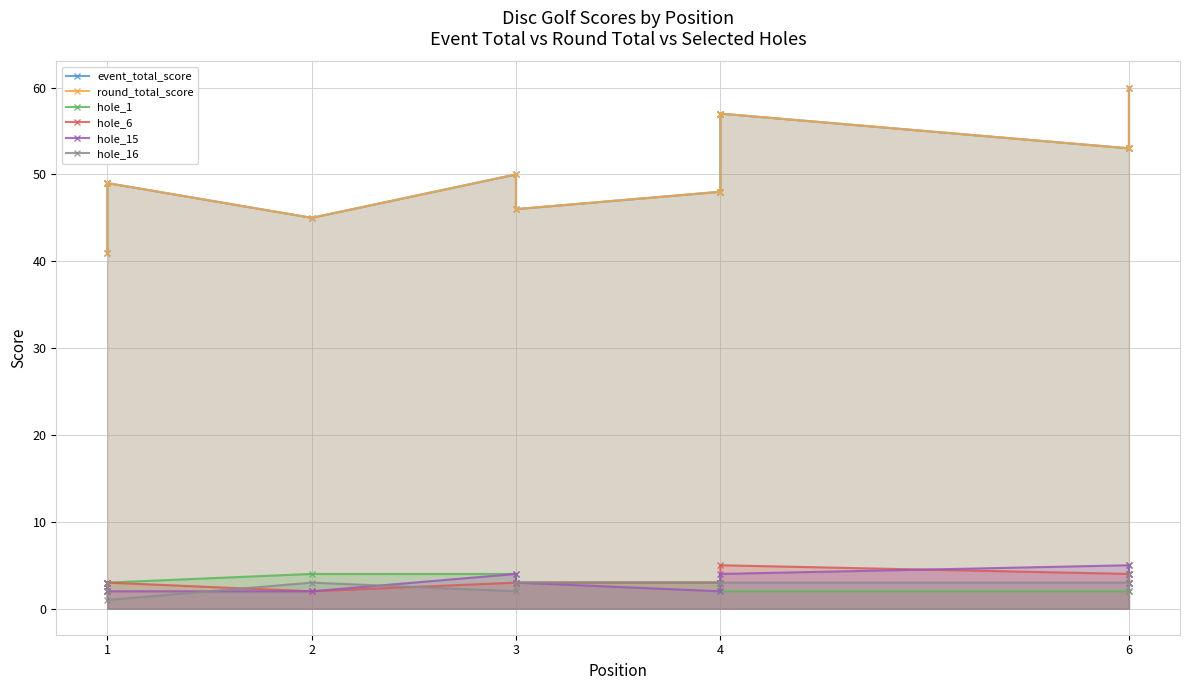

Does the chart display data point markers on the line(s)?

Yes